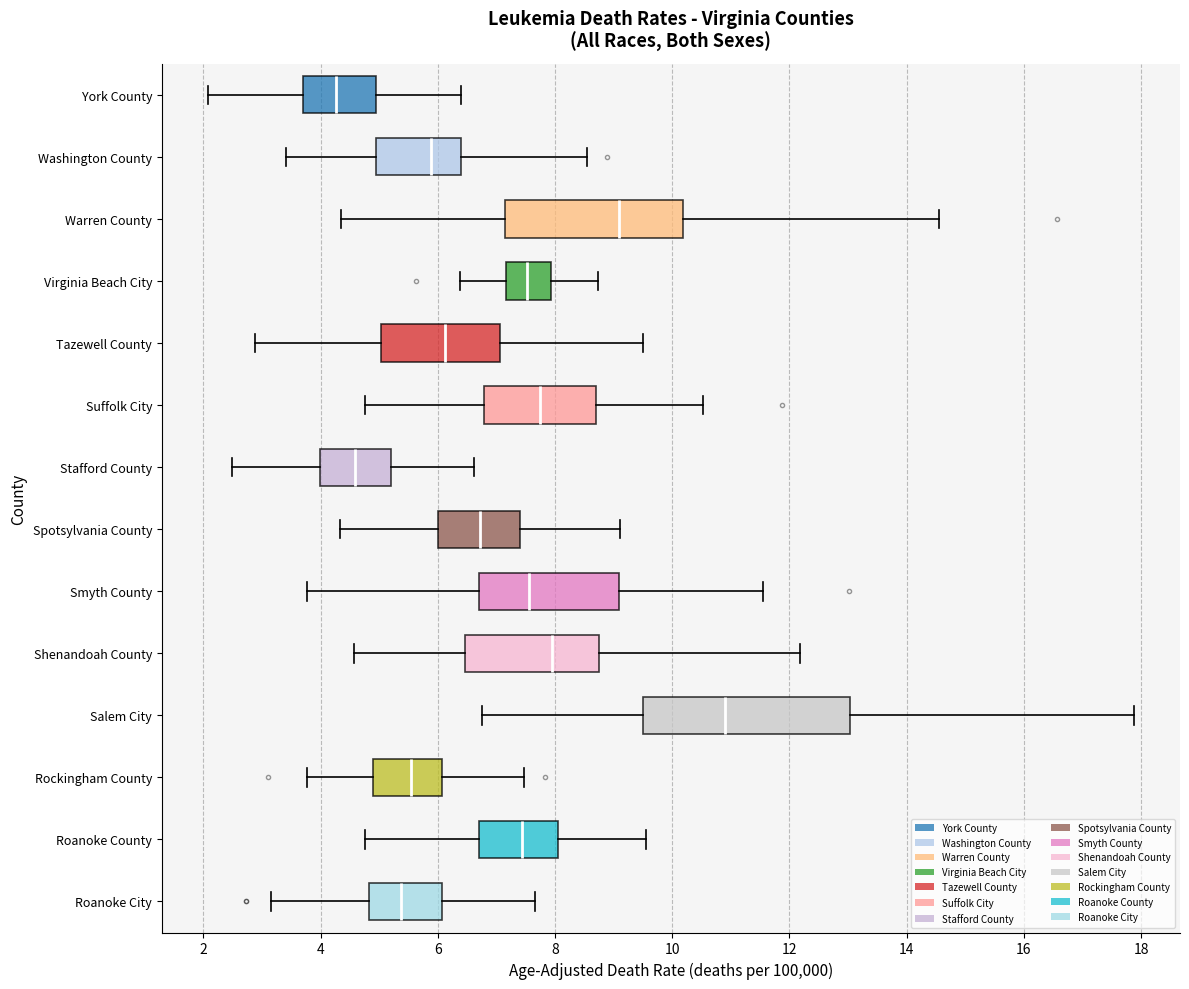

Which box's median line is the furthest to the right?

Salem City